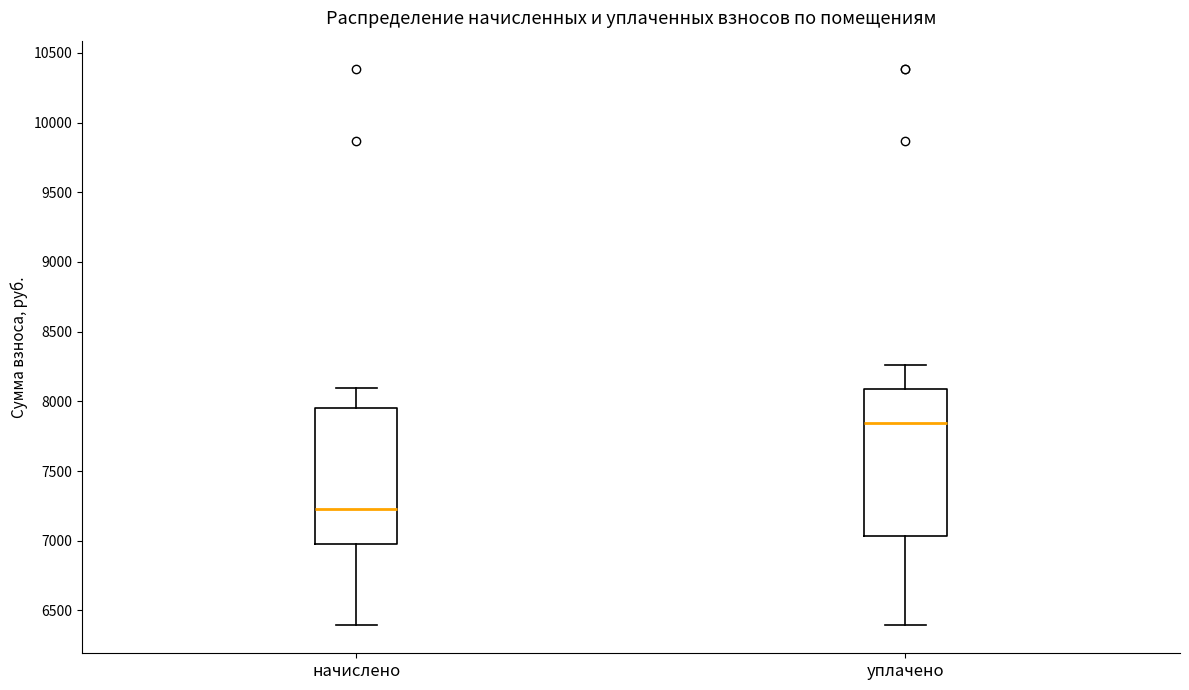

Which box's median line is the highest?

уплачено